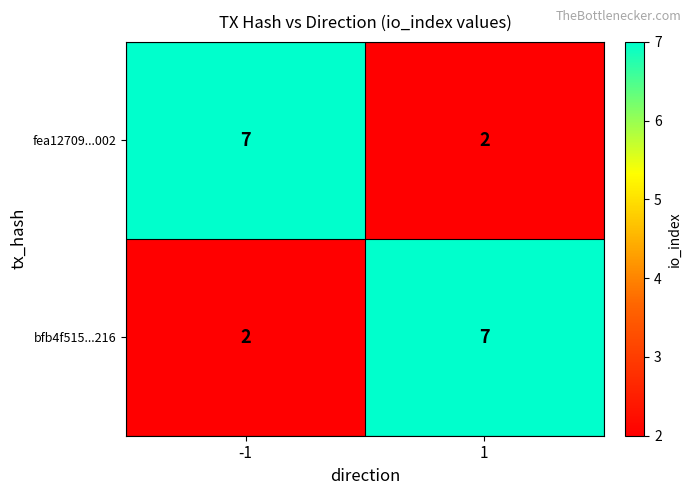

What value does the bfb4f515...216 series have at 1?

7